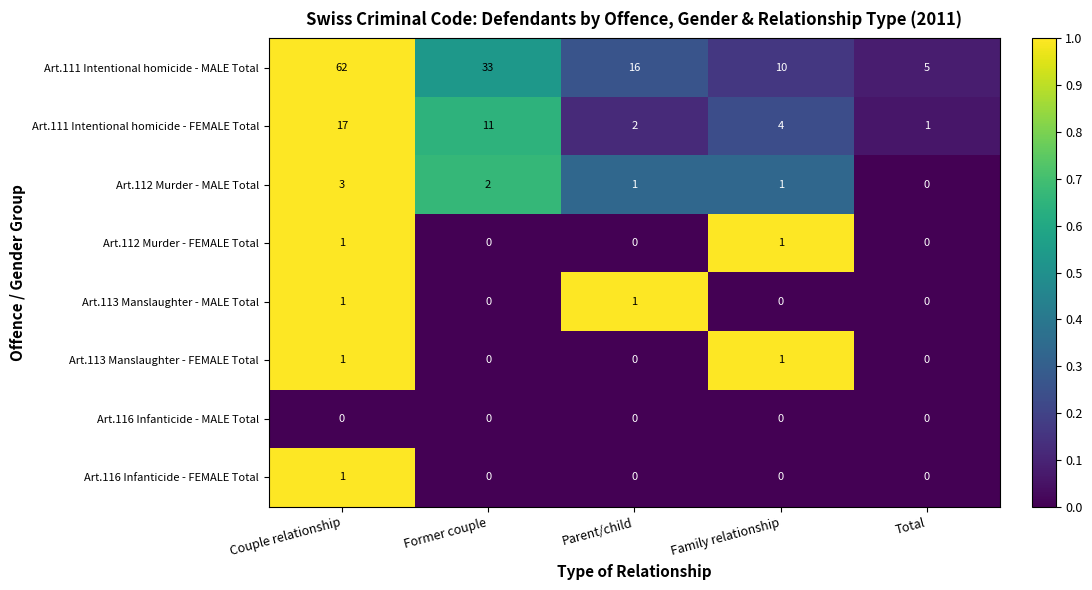

Where does the Art.112 Murder - MALE Total series first go above 1?

Couple relationship